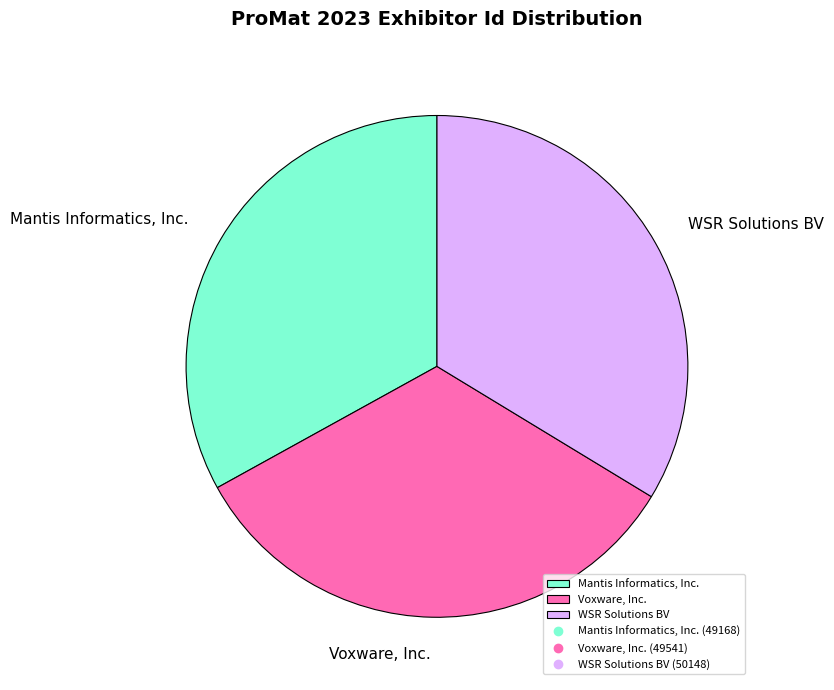

True or false: Voxware, Inc. accounts for 20% of the total.

False